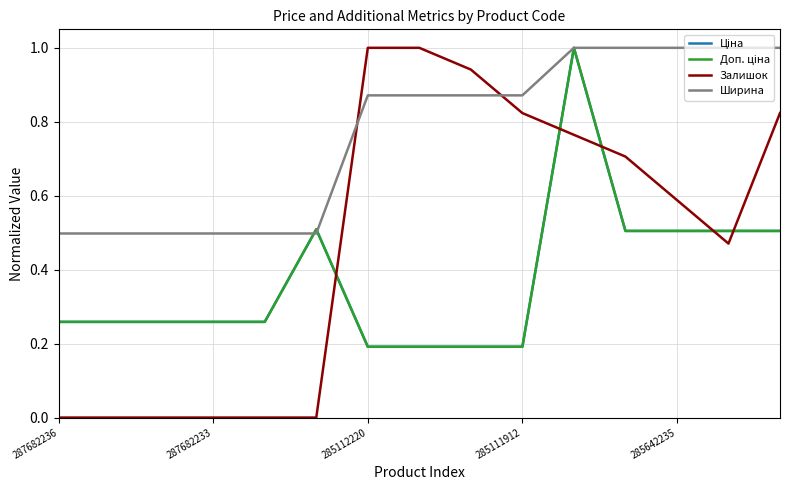

Which series has the largest total across all categories?

Ширина